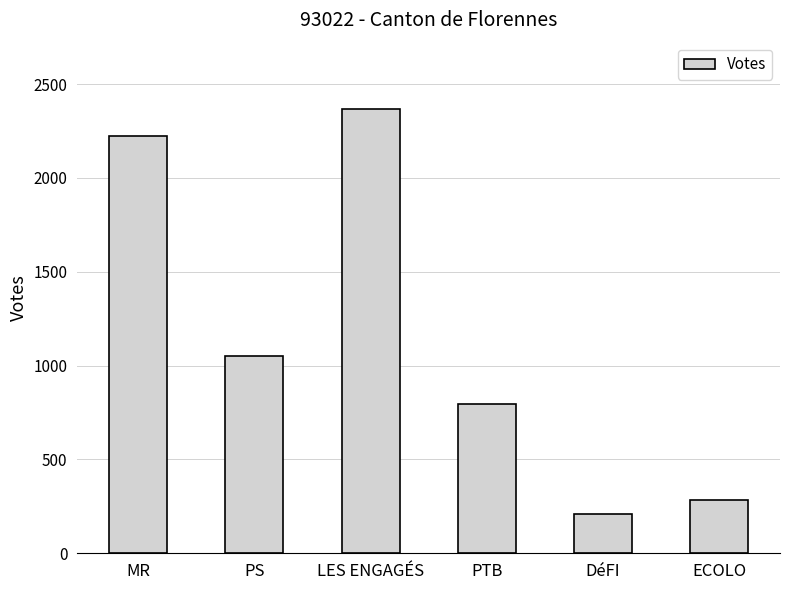

How many series are shown in this chart?

1